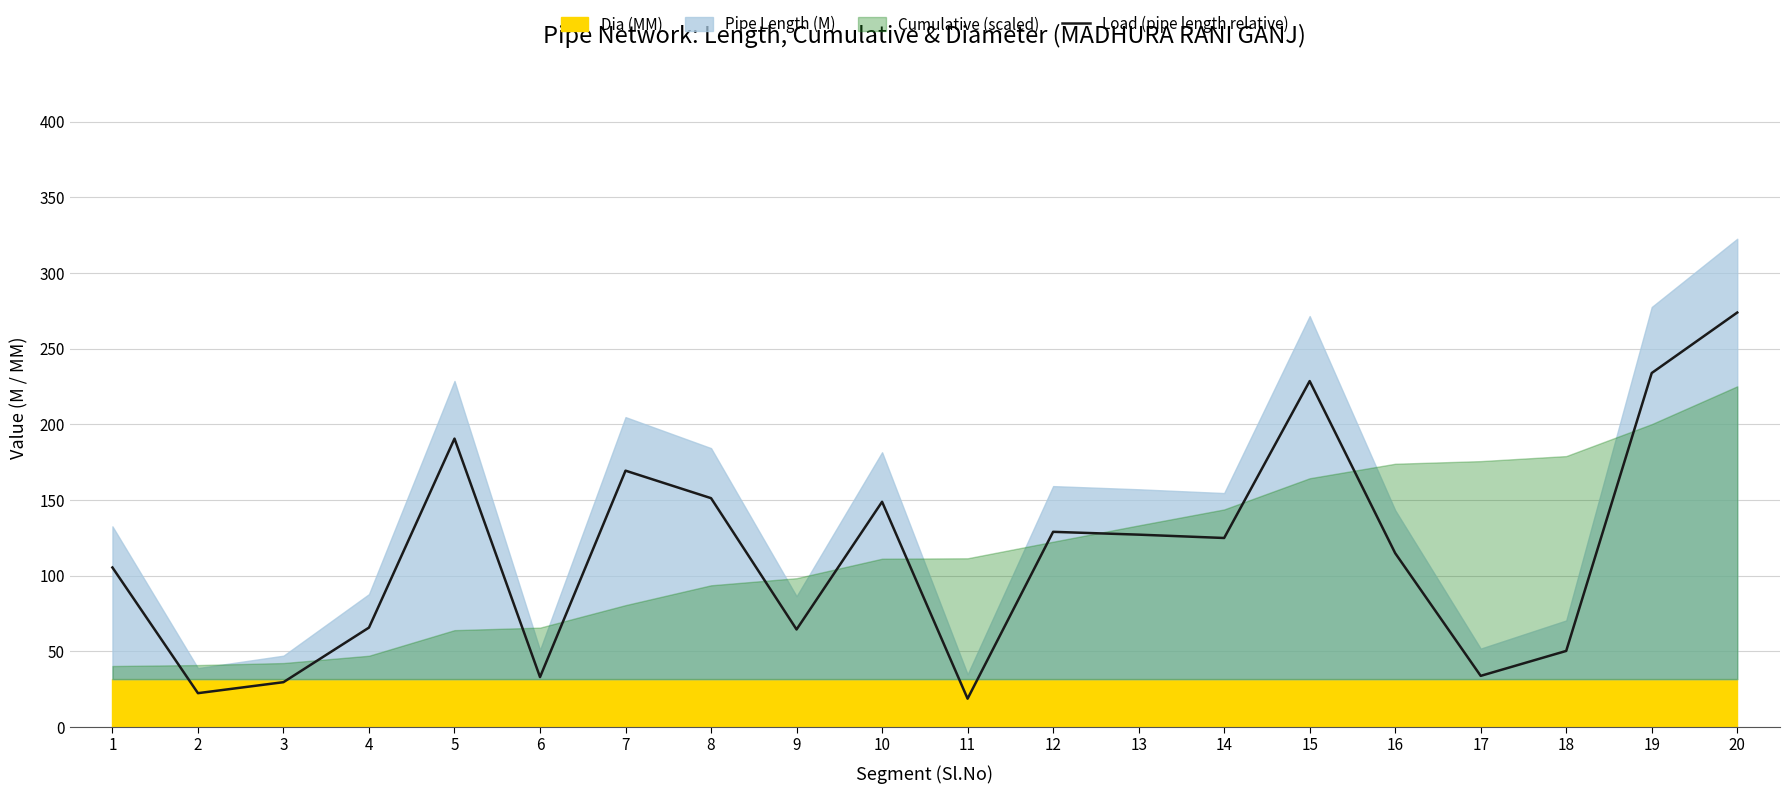

The chart shows a value of 9.4 at 17. True or false?

False